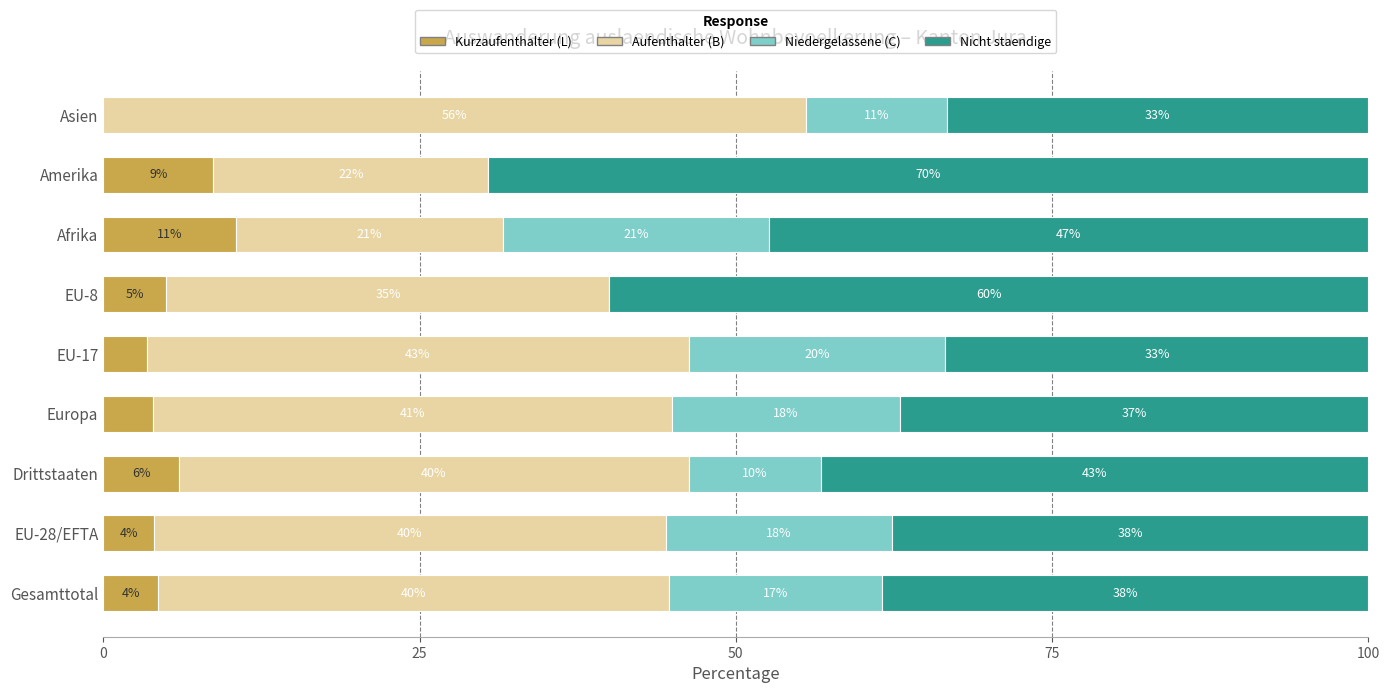

What are all the series names shown in the legend?

Kurzaufenthalter (L), Aufenthalter (B), Niedergelassene (C), Nicht staendige